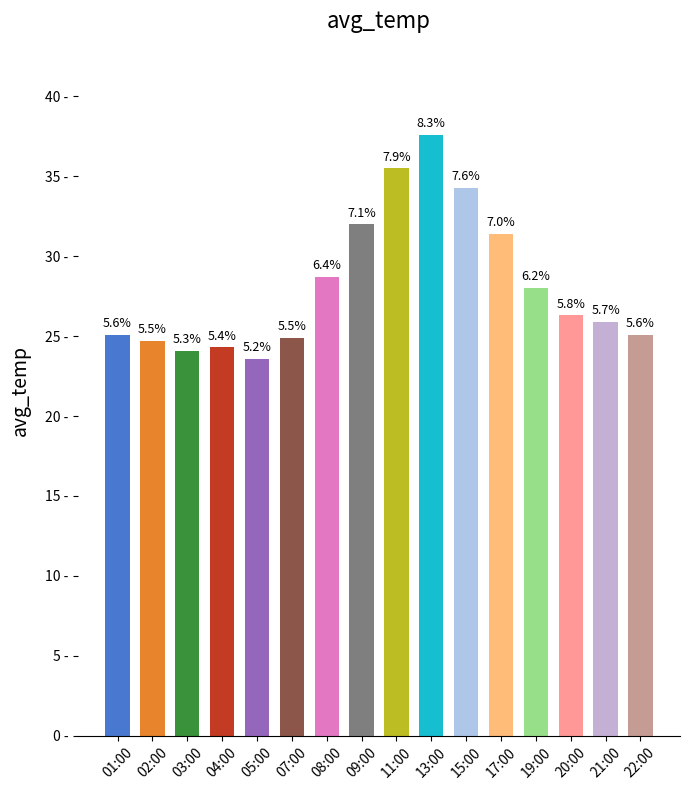

Reading left to right, what are all the values shown in this chart?

01:00=25.1	02:00=24.7	03:00=24.1	04:00=24.3	05:00=23.6	07:00=24.9	08:00=28.7	09:00=32.0	11:00=35.5	13:00=37.6	15:00=34.3	17:00=31.4	19:00=28.0	20:00=26.3	21:00=25.9	22:00=25.1